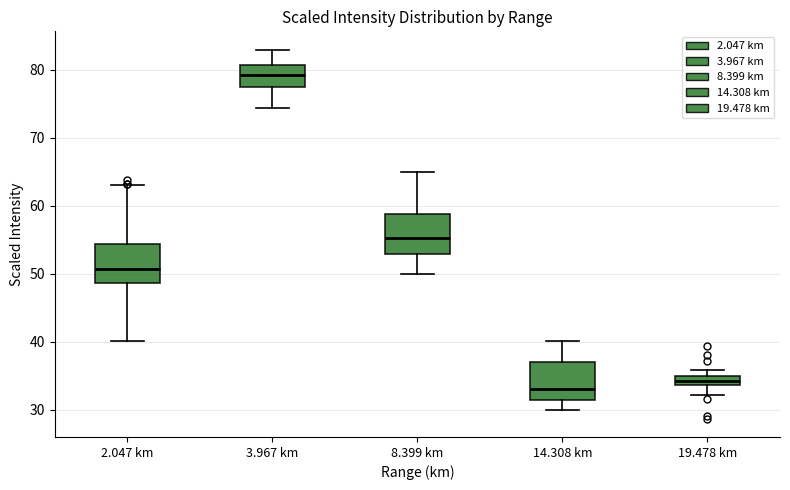

Where is the upper edge of the box for 14.308 km on the y-axis? The values are not printed on the chart, so give them approximately, as read against the axis.

37